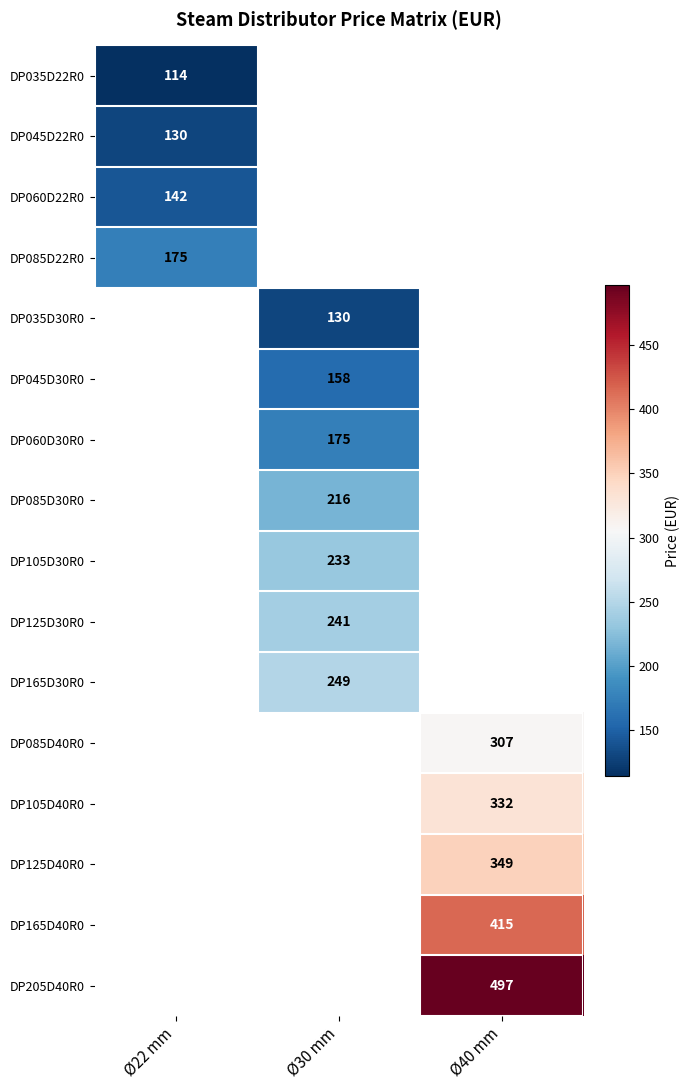

The DP105D40R0 series shows 91 at Ø40 mm. True or false?

False